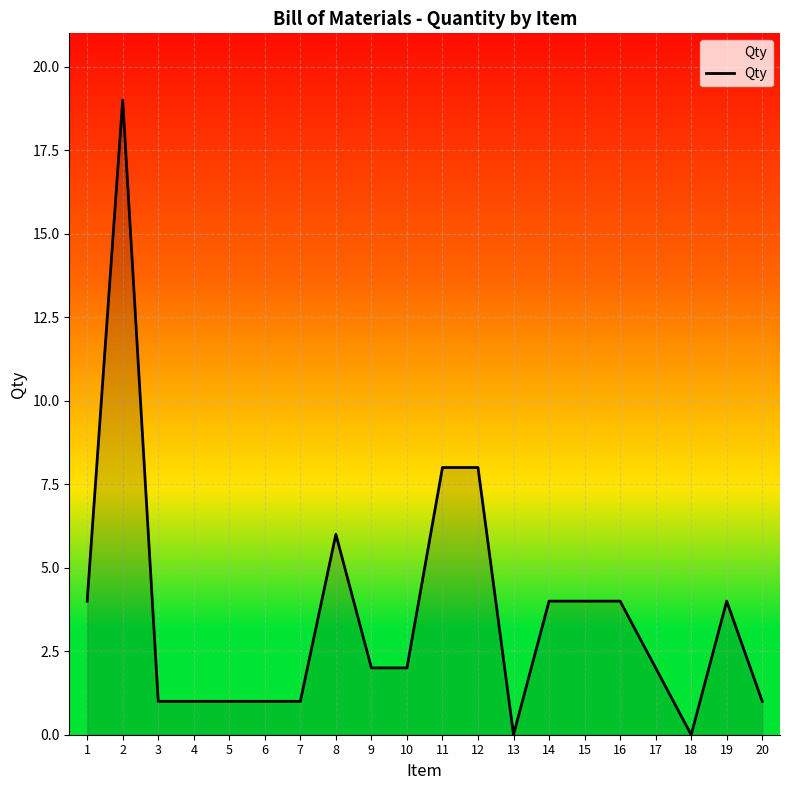

What is the change in value from 17 to 19?

+2